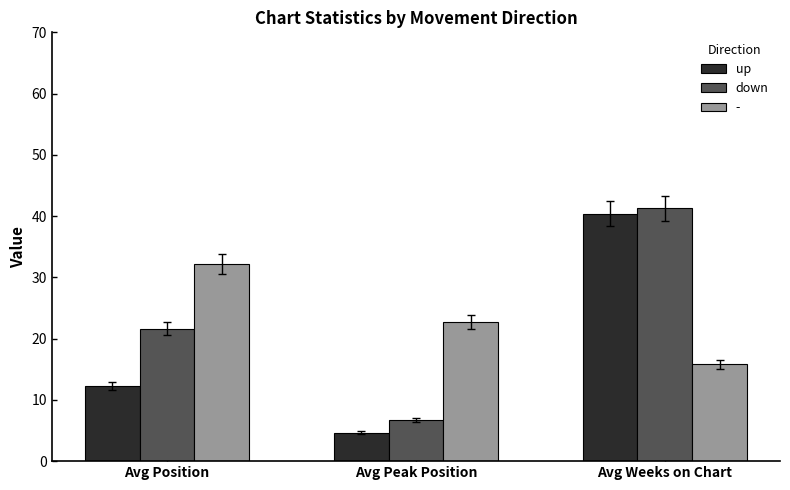

At which label is up closest to 22?

Avg Position